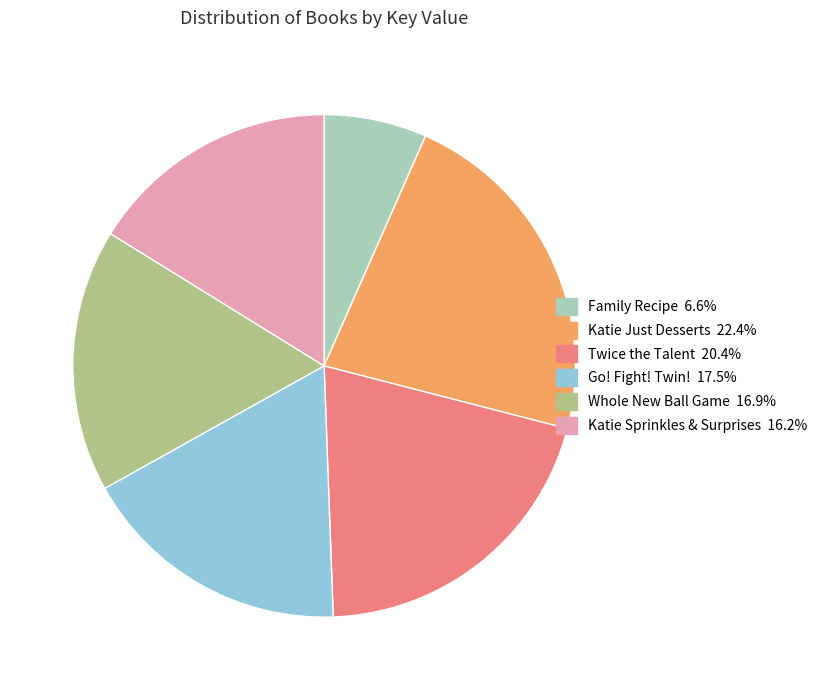

Approximately how many times larger is the value at Katie Just Desserts compared to Go! Fight! Twin!?

1.3